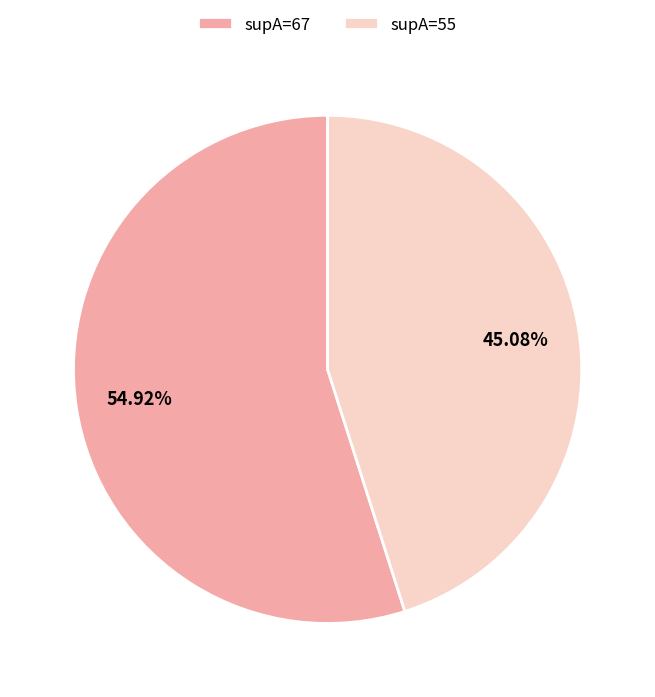

Rank the categories by value from highest to lowest.

supA=67, supA=55